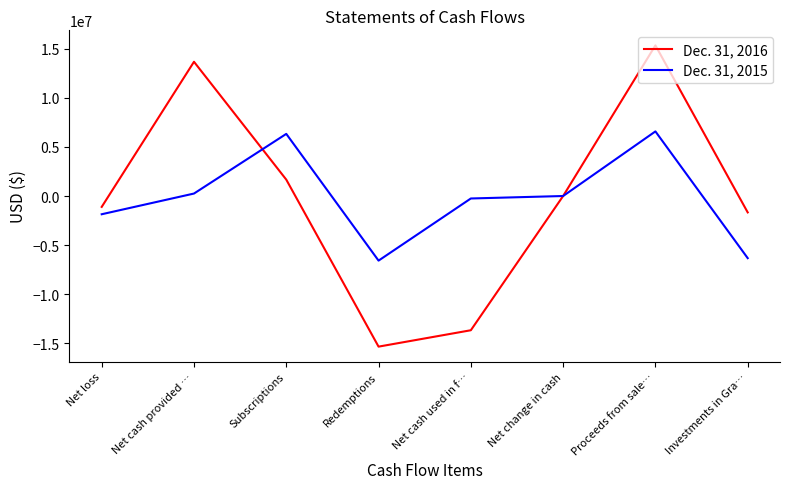

What is the minimum value shown in the chart?

-15318961